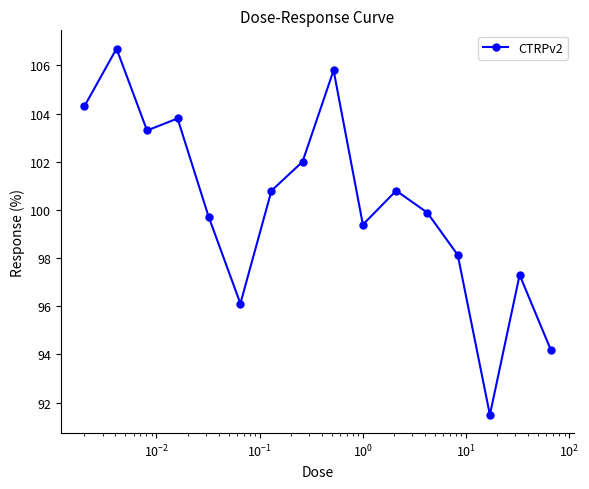

Reading left to right, extract all data points from this chart.

104.3	106.7	103.3	103.8	99.7	96.1	100.8	102.0	105.8	99.4	100.8	99.9	98.1	91.5	97.3	94.2